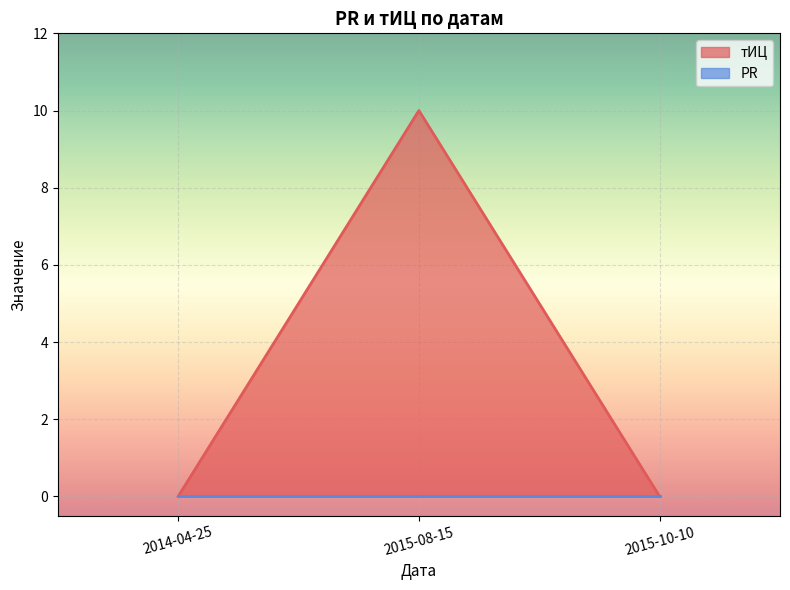

What is the change in value from 2014-04-25 to 2015-08-15?

+10